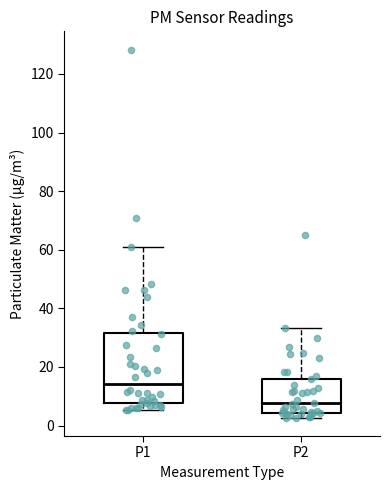

Reading left to right, transcribe this box plot: for each box, give where its median line is, the range the box spans, and where its two whiskers end, as read against the y-axis. The values are not printed on the chart, so give them approximately, as read against the axis.

P1: median 14, box 8 to 32, whiskers 6 to 60
P2: median 8, box 4 to 16, whiskers 2 to 34